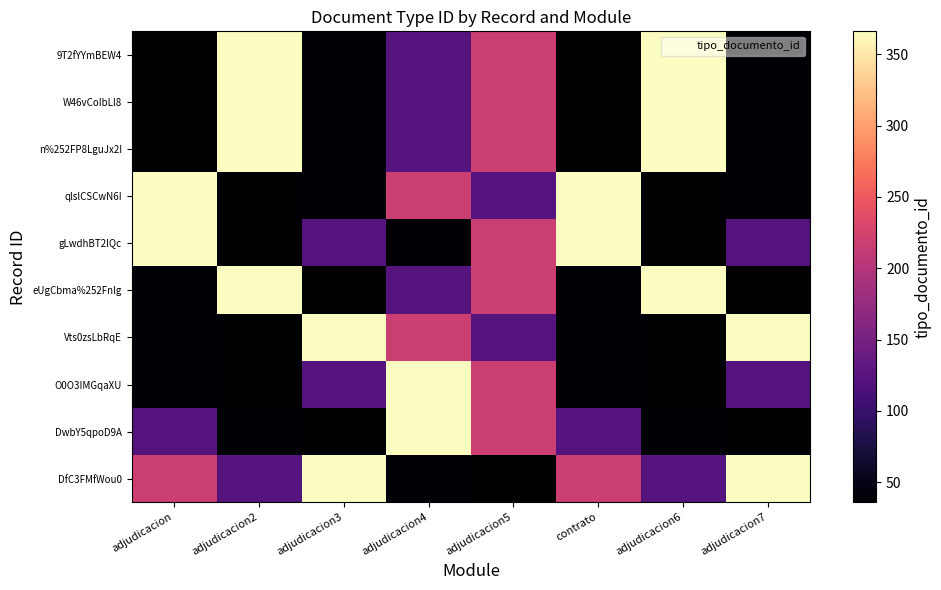

What is the smallest value displayed?

36